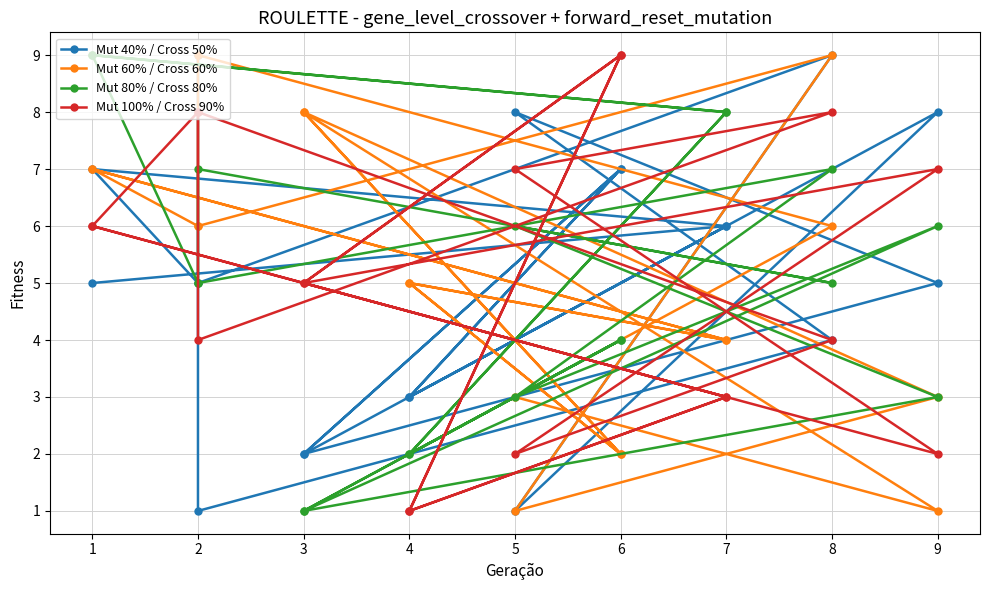

In Mut 80% / Cross 80%, how many points are lower than both neighbors (excluding endpoints)?

7